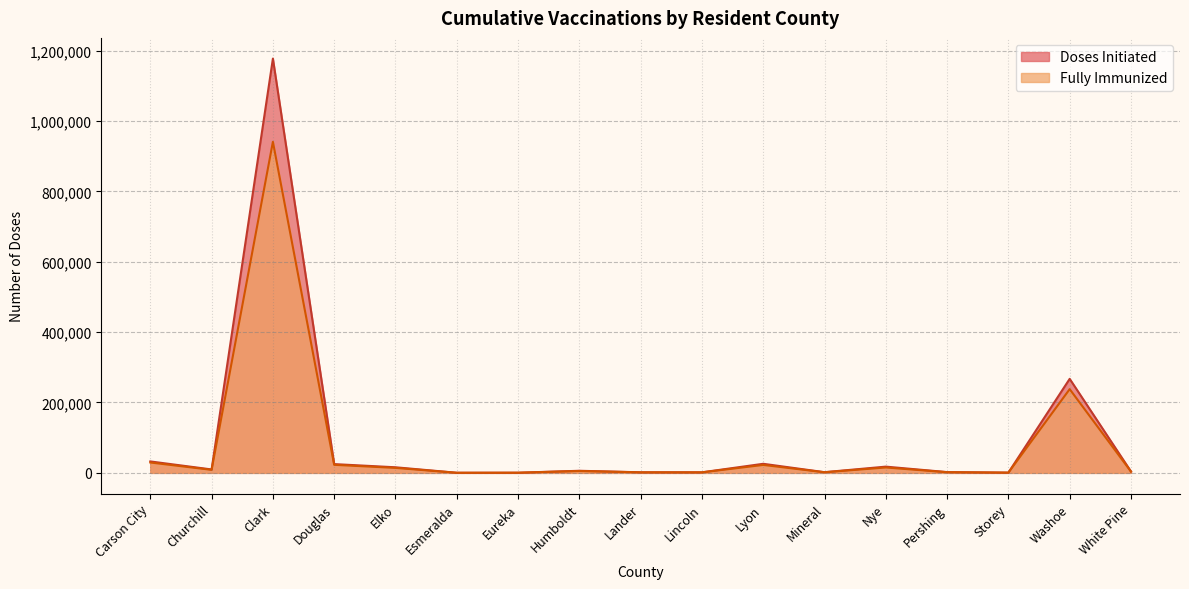

Reading right to left, extract all data points from this chart.

Doses Initiated: White Pine=4016	Washoe=267186	Storey=755	Pershing=2224	Nye=17763	Mineral=1975	Lyon=25824	Lincoln=1625	Lander=1693	Humboldt=5978	Eureka=489	Esmeralda=339	Elko=15915	Douglas=24946	Clark=1177199	Churchill=9750	Carson City=32541
Fully Immunized: White Pine=3647	Washoe=237942	Storey=679	Pershing=1929	Nye=15340	Mineral=1783	Lyon=22577	Lincoln=1471	Lander=1534	Humboldt=5359	Eureka=432	Esmeralda=289	Elko=14199	Douglas=22890	Clark=940811	Churchill=8665	Carson City=29493